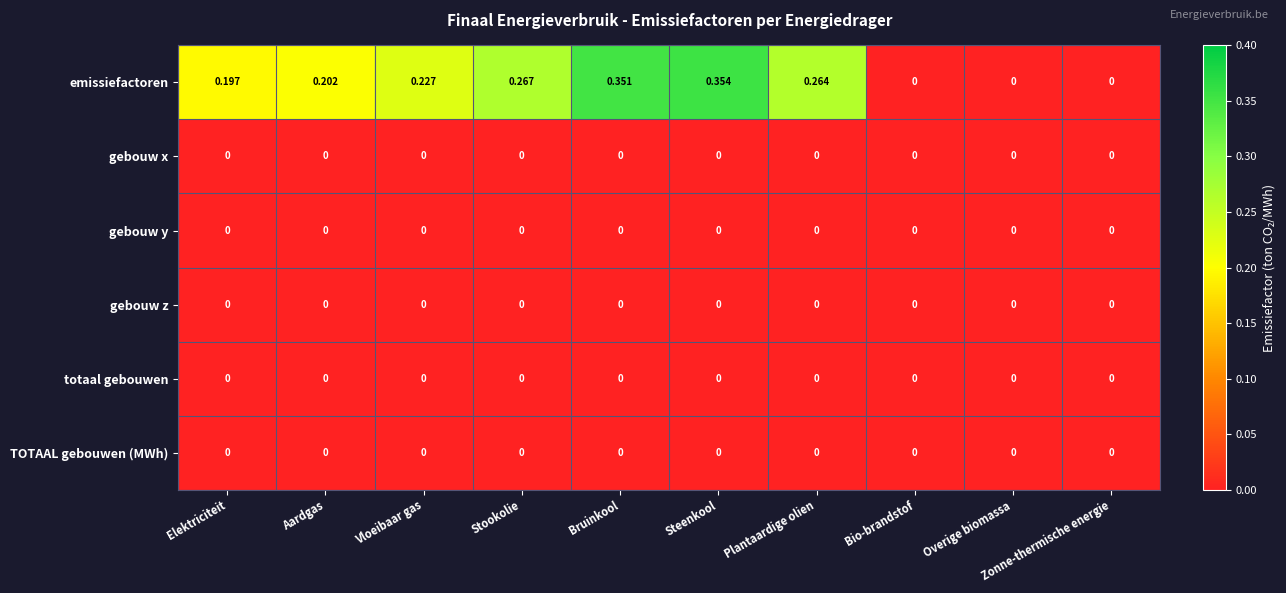

How many series are shown in this chart?

6